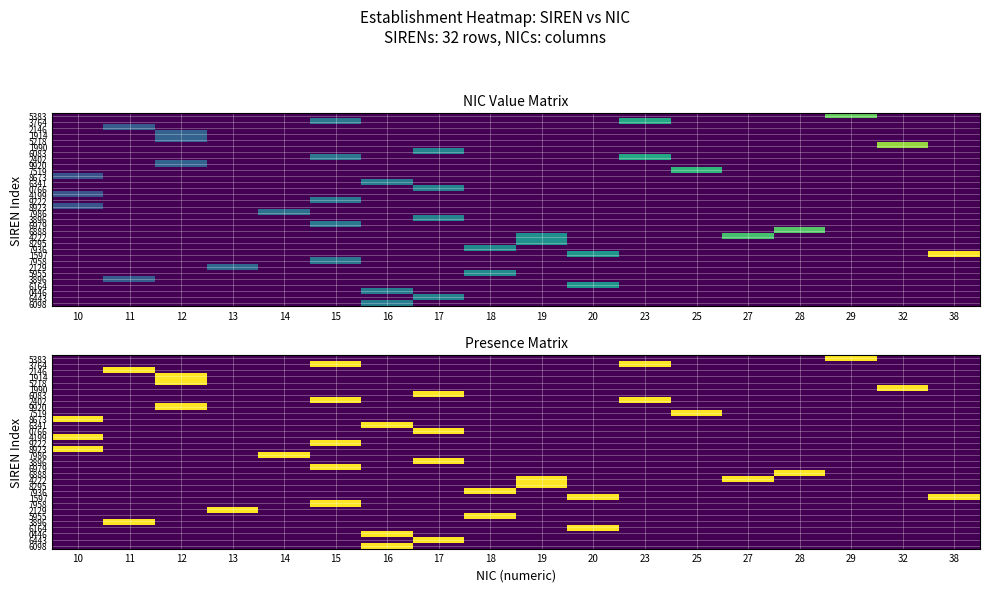

What is the difference between the highest and lowest values at 29?

1